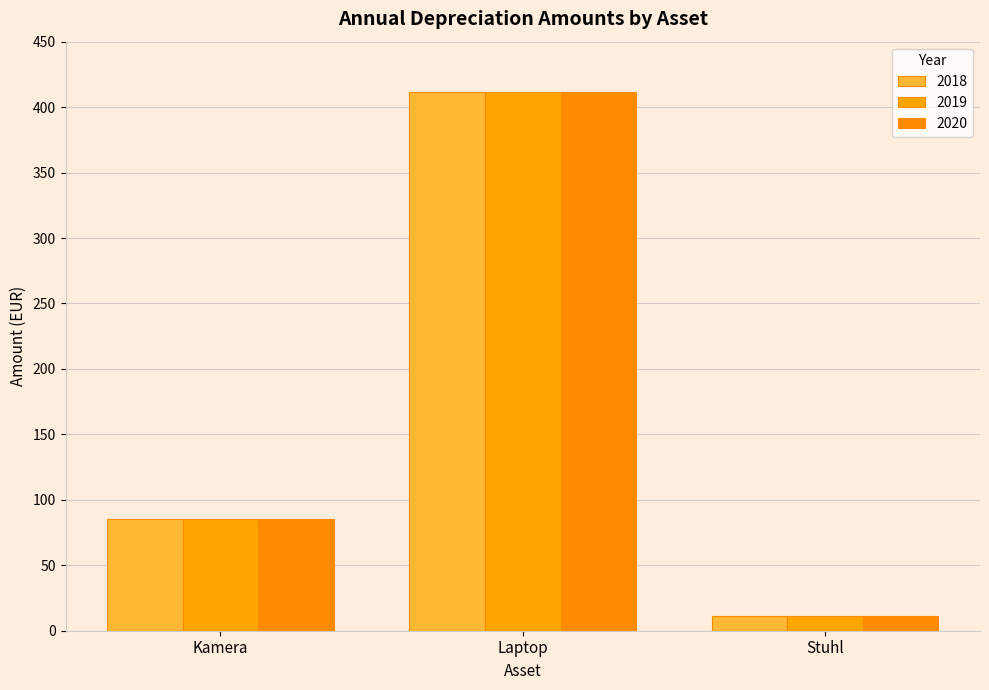

At how many categories does at least one series exceed 65?

2